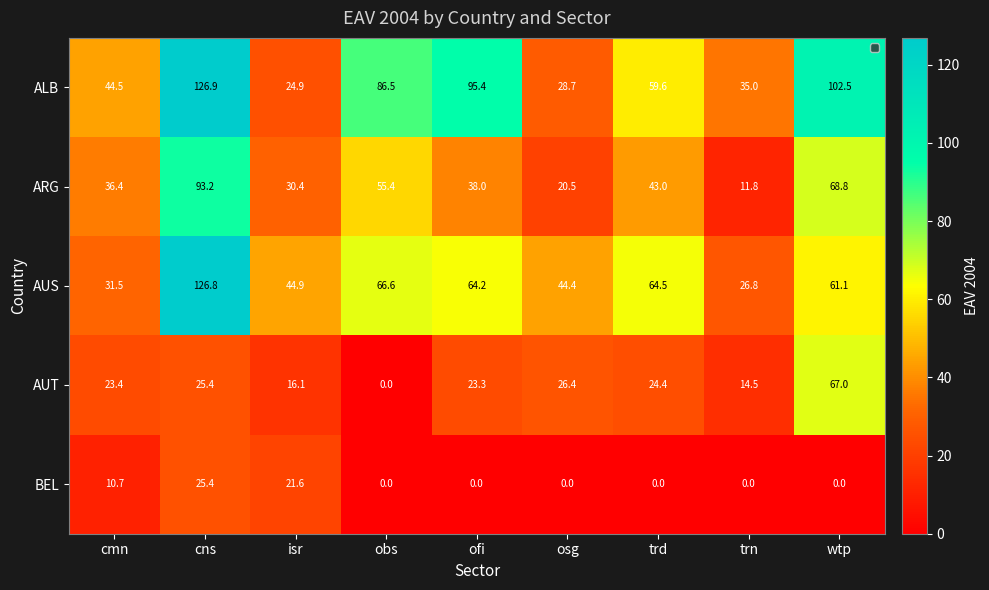

Between cns and isr, which series saw the biggest shift?

ALB